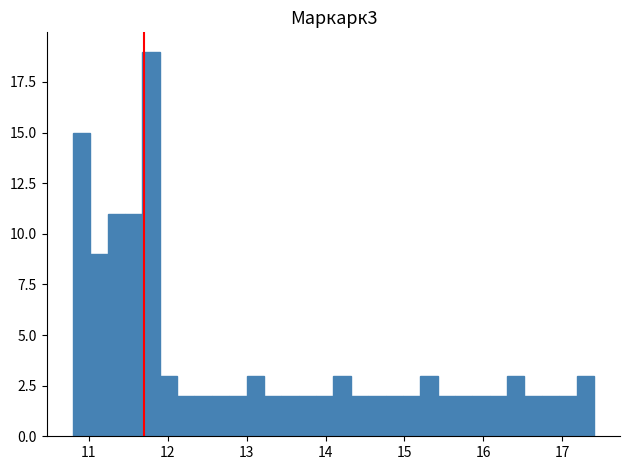

Read against the x-axis, roughly where is the centre of the tallest bar?

11.8